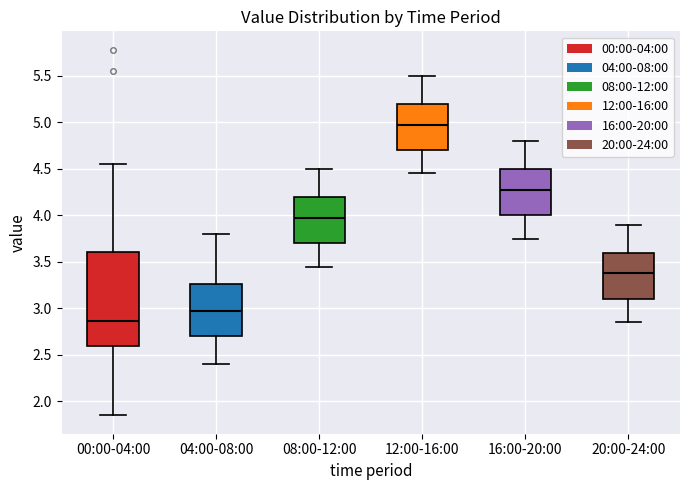

Which box is the tallest, from its lower edge to its upper edge?

00:00-04:00